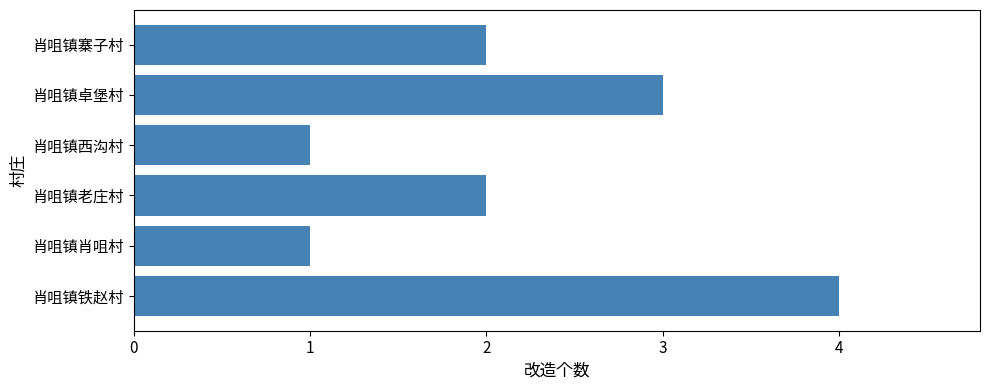

How many series are shown in this chart?

1